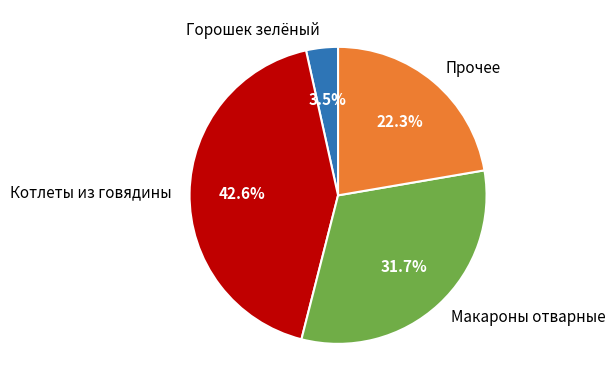

Is Горошек зелёный the majority of the pie?

No